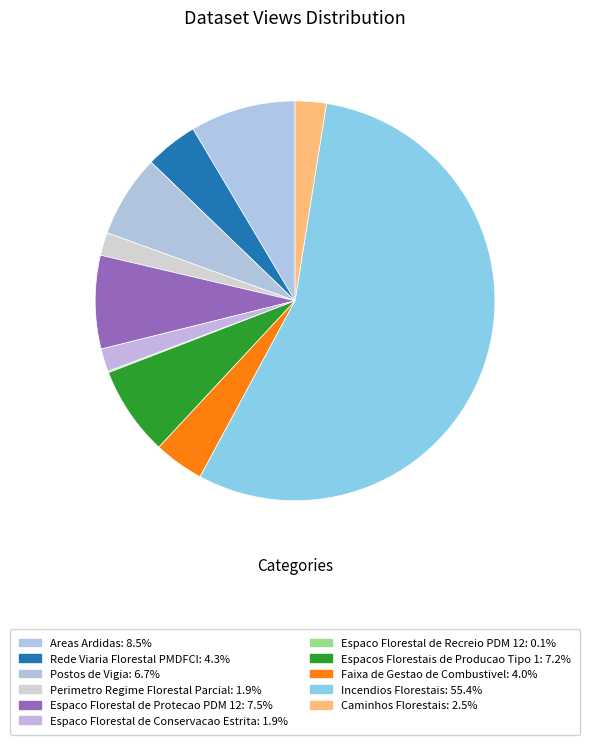

Is it true that Perimetro Regime Florestal Parcial is 2% of the pie?

True